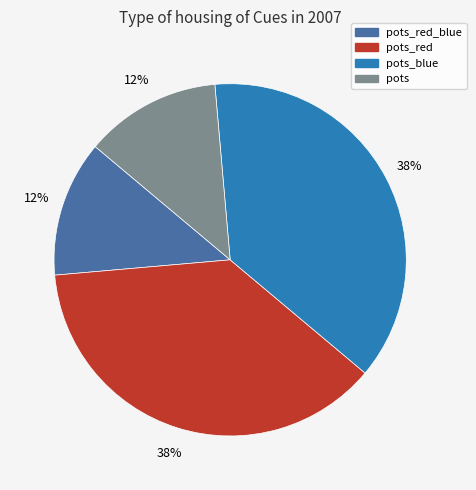

How many slices are in this pie chart?

4